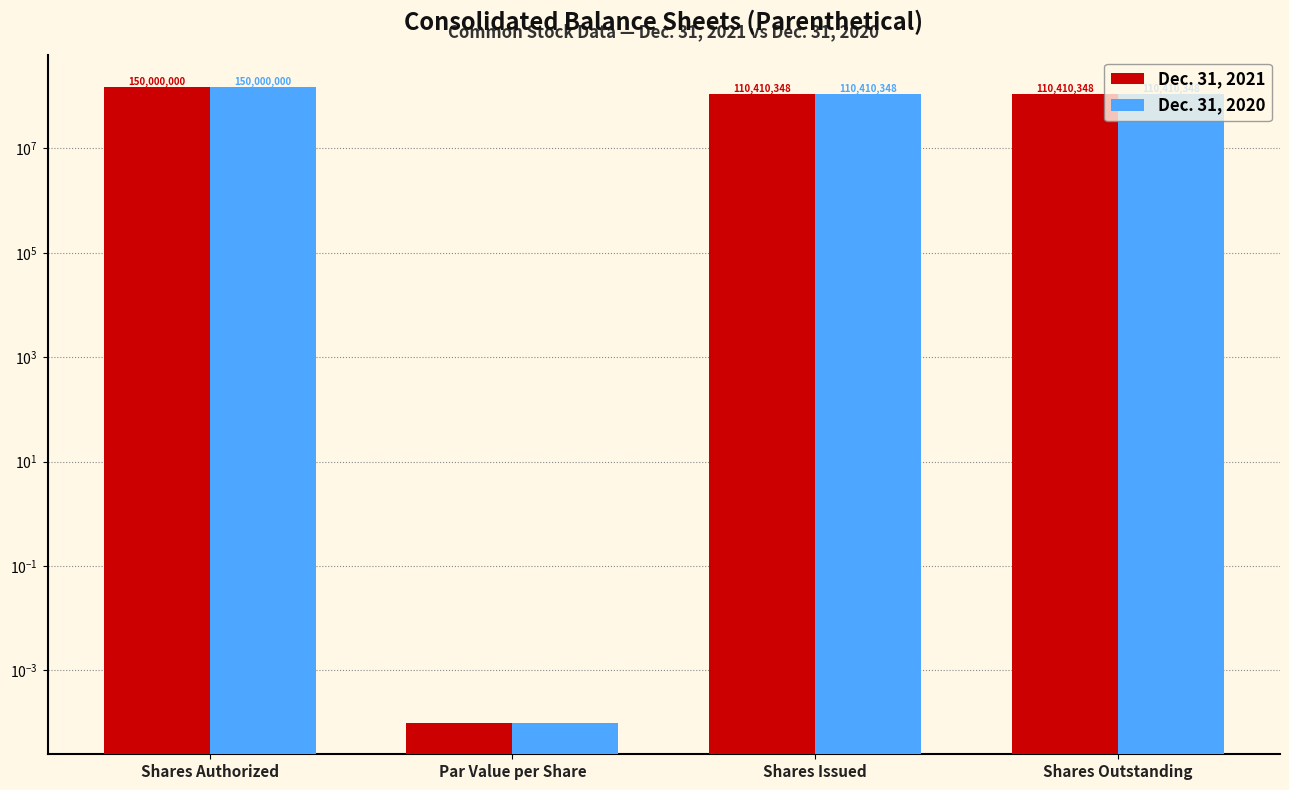

Read the Dec. 31, 2020 value at Shares Authorized.

150000000.0